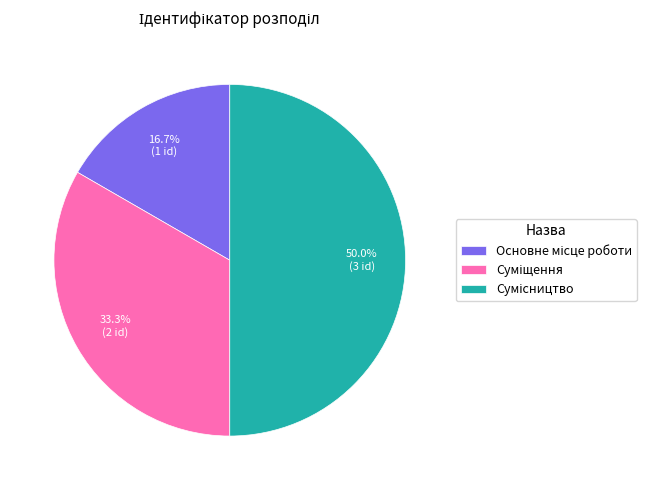

Count the number of slices in the pie.

3